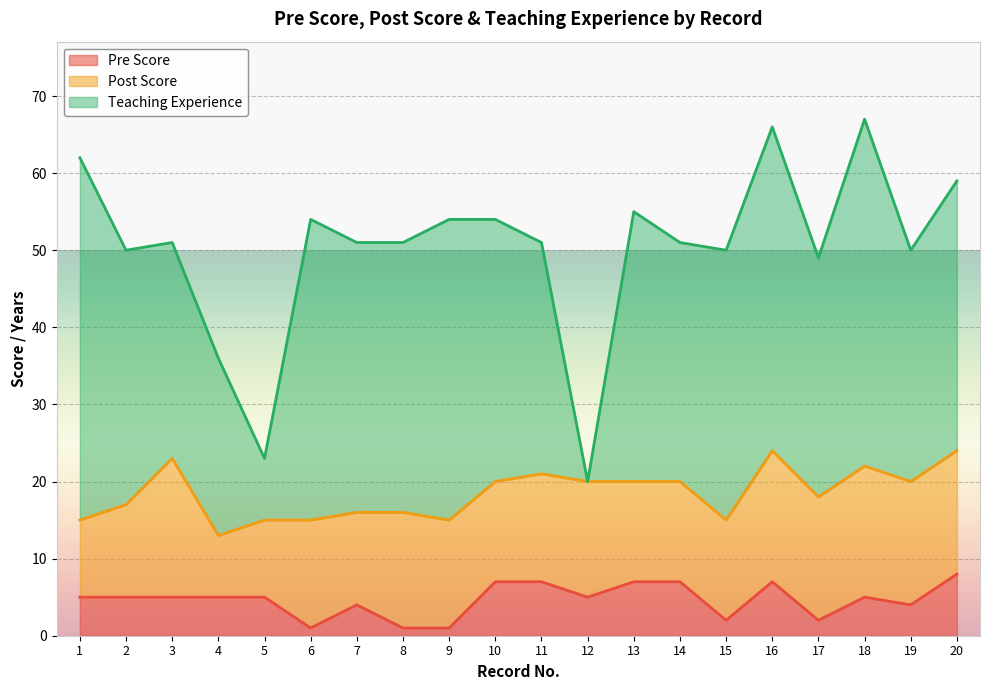

The value of Pre Score at 19 is 7. True or false?

False